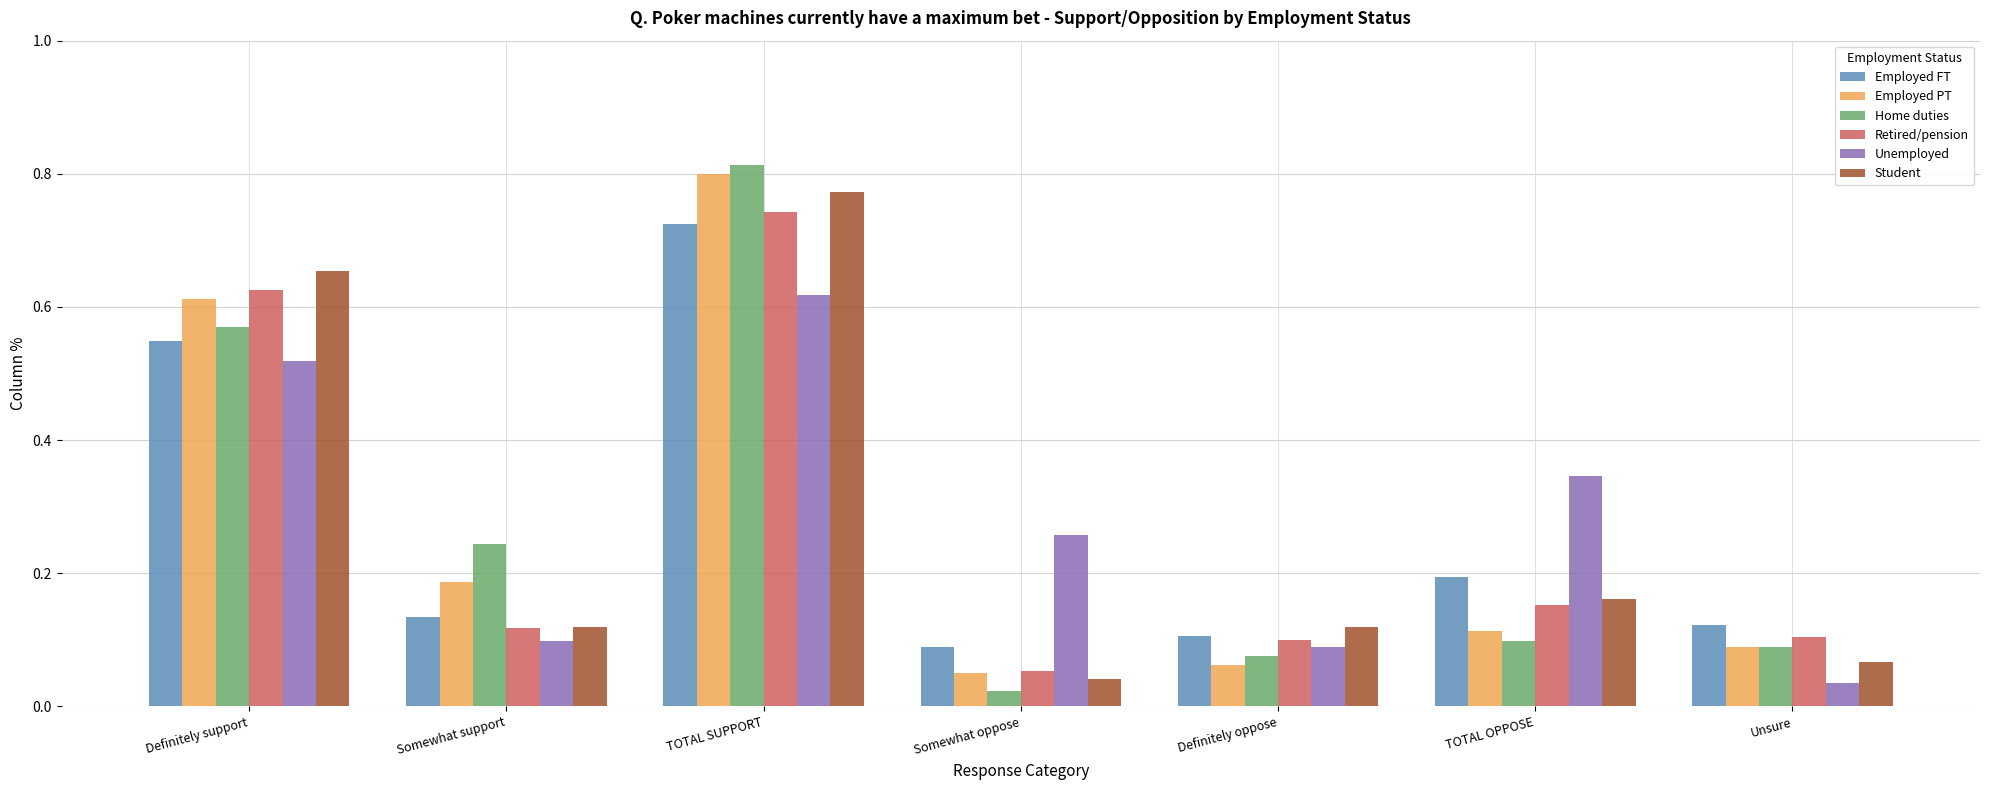

Where is Home duties nearest to the value 0?

Somewhat oppose